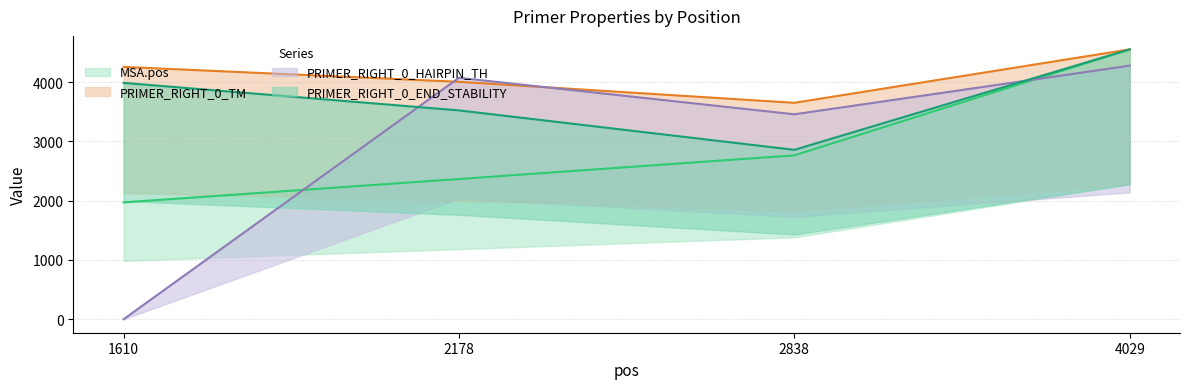

The value of PRIMER_RIGHT_0_END_STABILITY at 1610 is 4256.0. True or false?

True